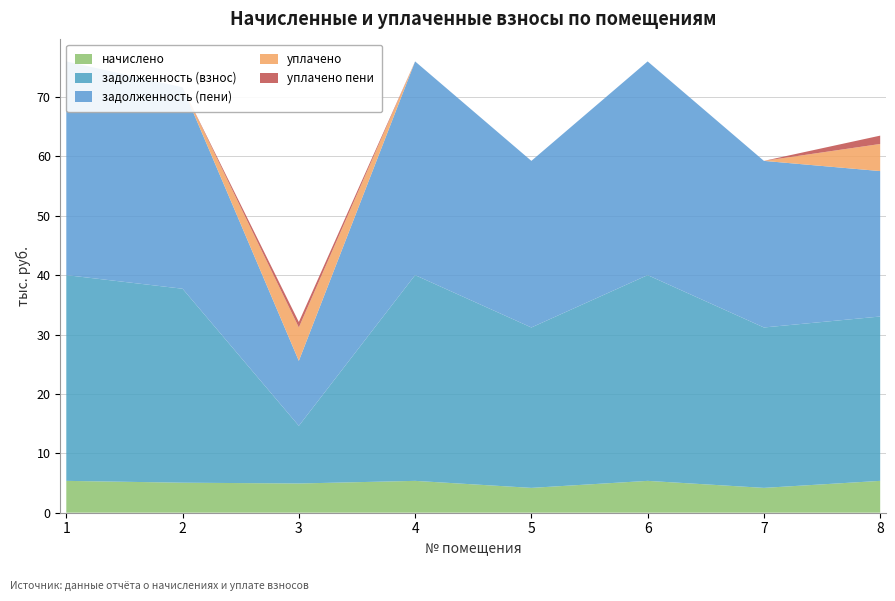

Reading left to right, what are all the values shown in this chart?

начислено: 1=5356.8	2=5049.6	3=4915.2	4=5356.8	5=4176.0	6=5356.8	7=4176.0	8=5356.8
задолженность (взнос): 1=34645.2	2=32658.2	3=9709.5	4=34645.2	5=27008.4	6=34645.2	7=27008.4	8=27674.9
задолженность (пени): 1=35984.4	2=33920.6	3=10938.3	4=35984.4	5=28052.4	6=35984.4	7=28052.4	8=24488.2
уплачено: 1=0.0	2=0.0	3=5624.7	4=0.0	5=0.0	6=0.0	7=0.0	8=4564.7
уплачено пени: 1=0.0	2=0.0	3=925.1	4=0.0	5=0.0	6=0.0	7=0.0	8=1403.1